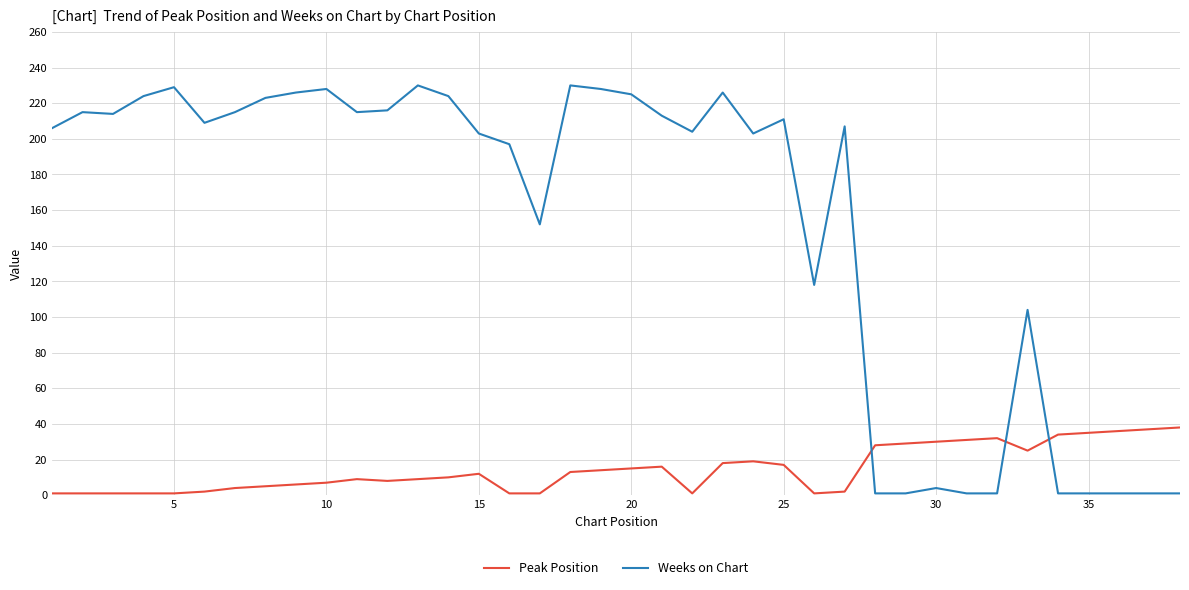

List the series in order of their overall mean, lowest first.

Peak Position, Weeks on Chart